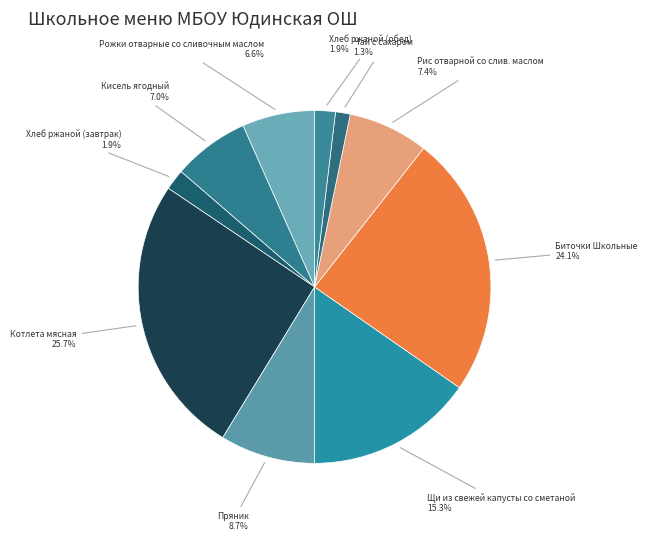

What is the largest slice in the pie chart?

Котлета мясная